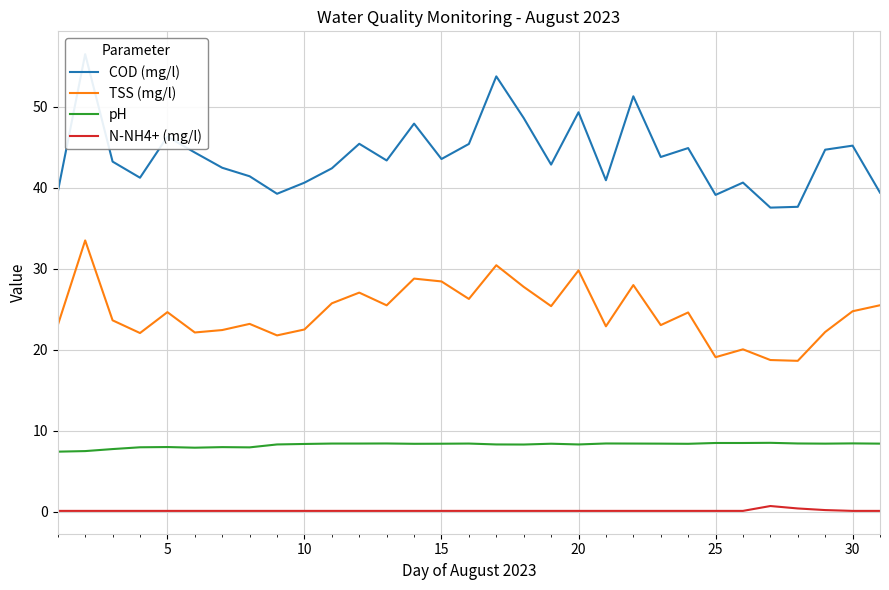

How many interior local peaks does the COD (mg/l) series have?

10